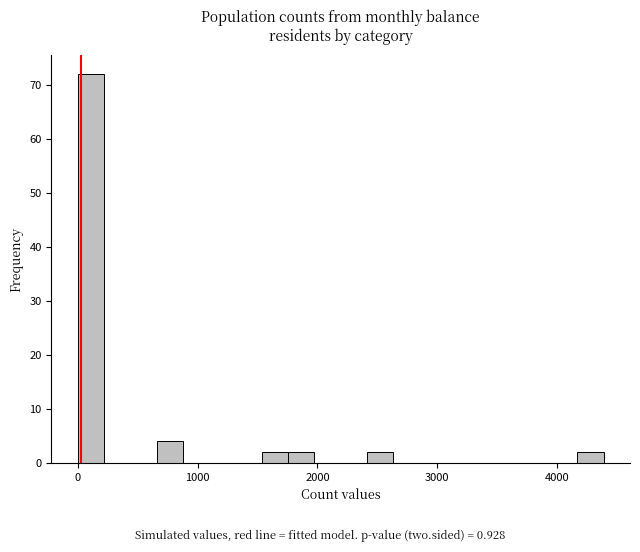

Around what value on the x-axis is the tallest bar? Give the approximate position of its centre, as read against the axis.

100